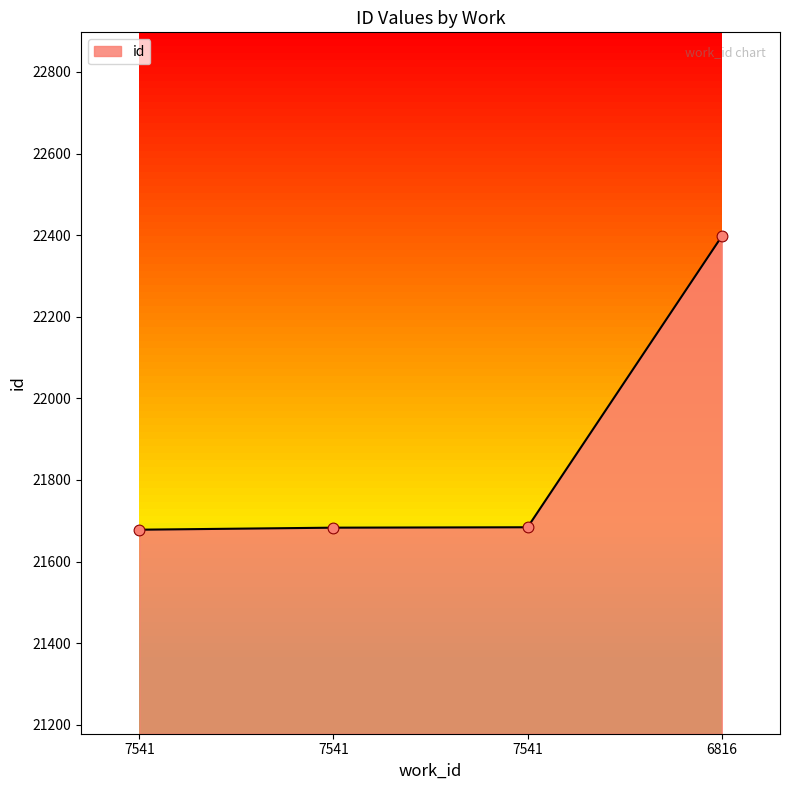

Approximately how many times larger is the value at 7541 compared to 7541?

1.0